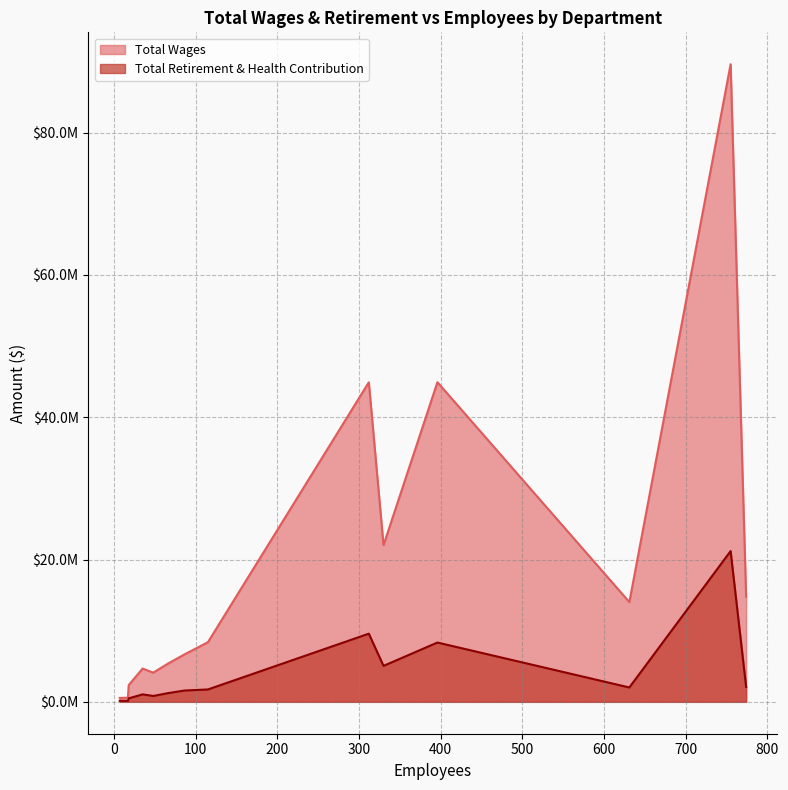

True or false: Total Retirement & Health Contribution and Total Wages intersect in this chart.

False